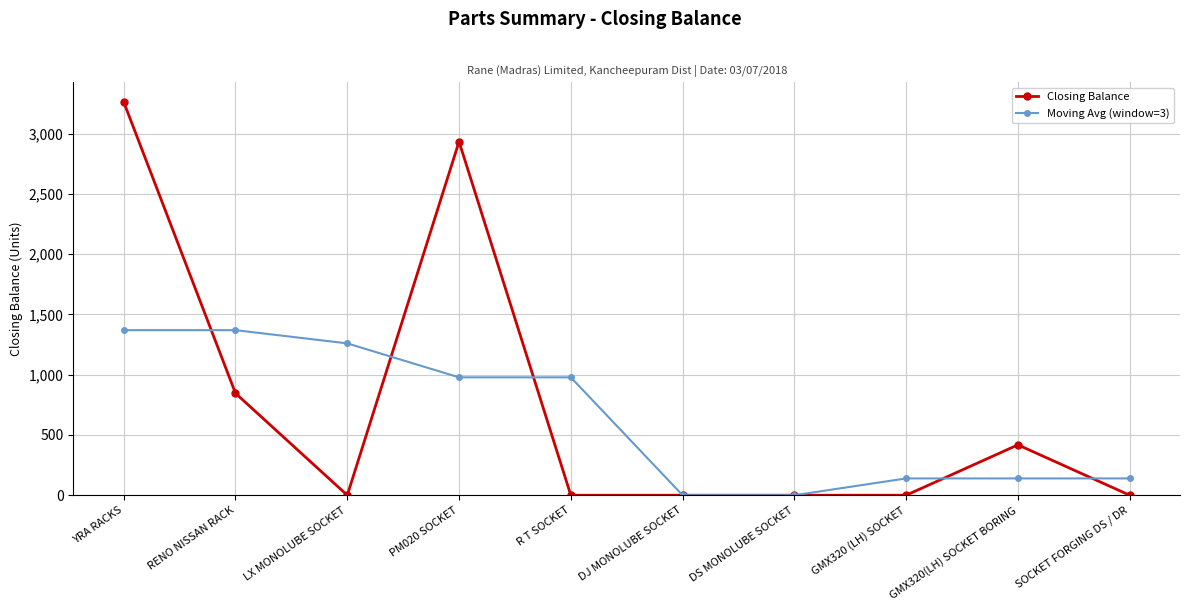

What are all the series names shown in the legend?

Closing Balance, Moving Avg (window=3)